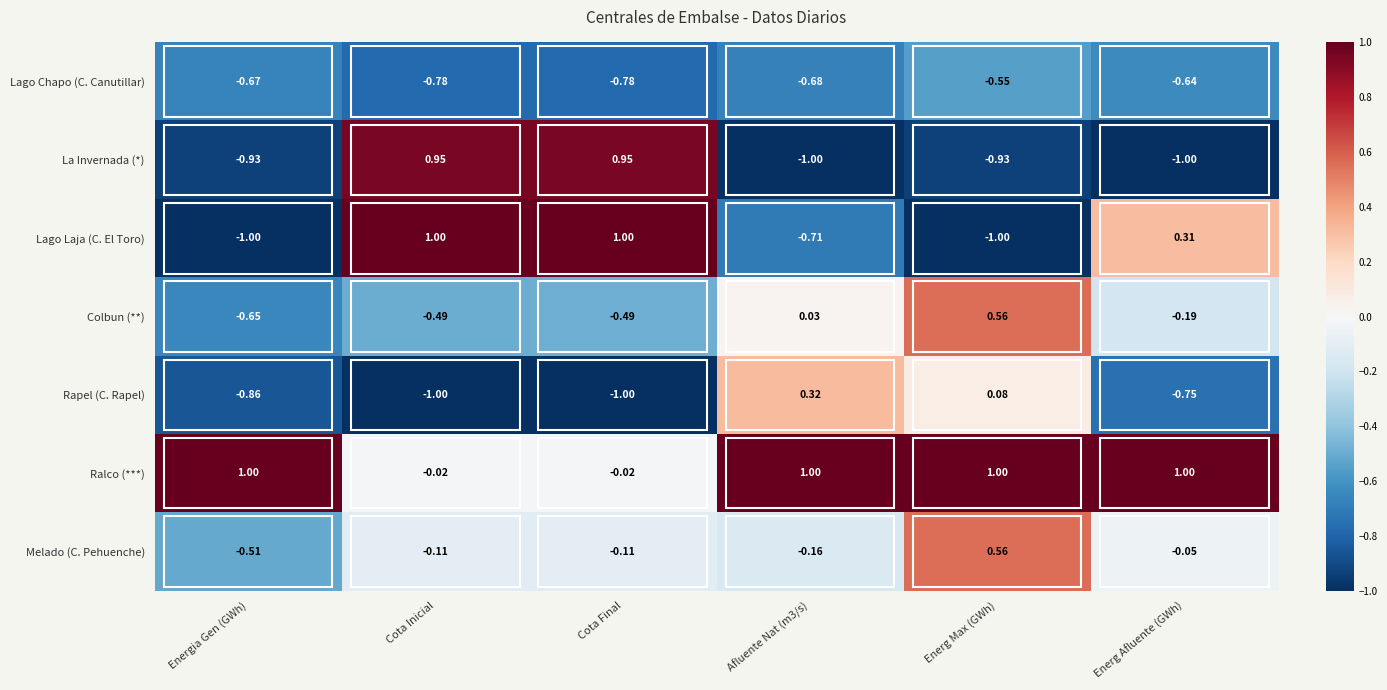

Which series changed the most between Energia Gen (GWh) and Energ Max (GWh)?

Colbun (**)